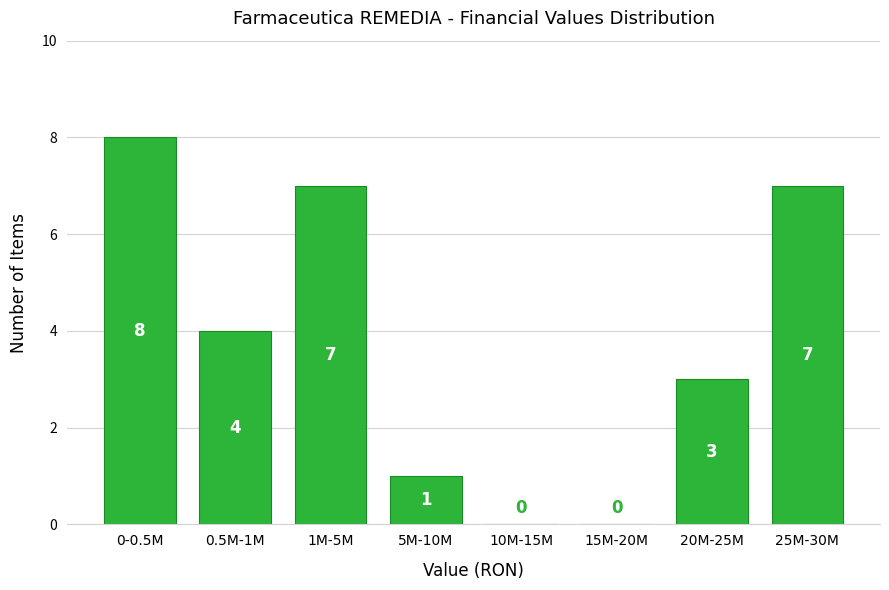

Reading right to left, list all the values displayed in this chart.

25M-30M=7	20M-25M=3	15M-20M=0	10M-15M=0	5M-10M=1	1M-5M=7	0.5M-1M=4	0-0.5M=8